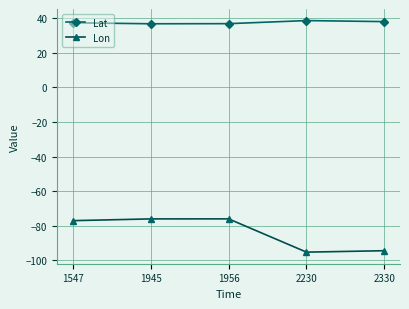

How many distinct data groups are displayed?

2